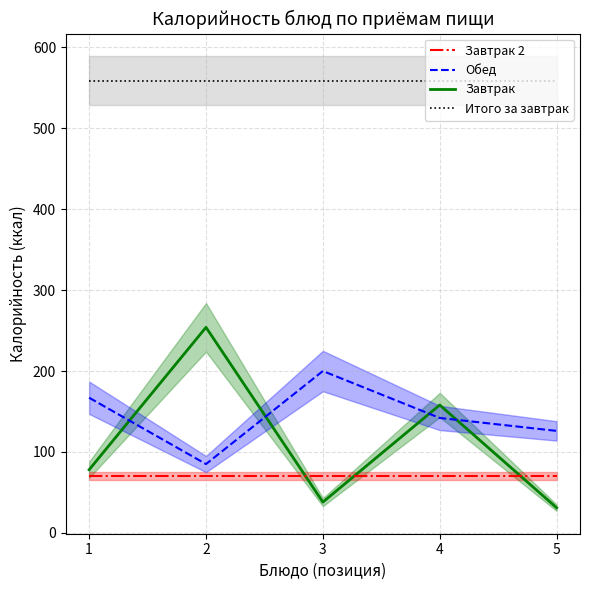

How many distinct data groups are displayed?

4